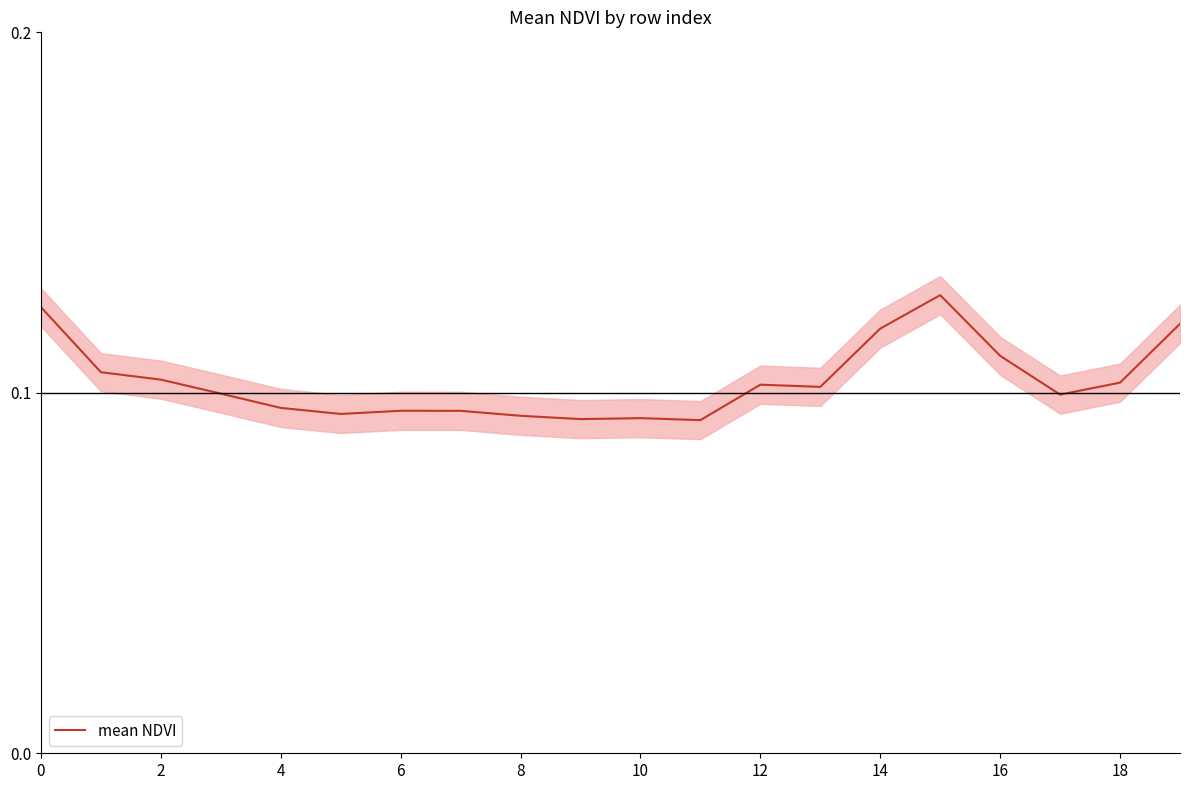

What is the label of the 4th point from the right?

16